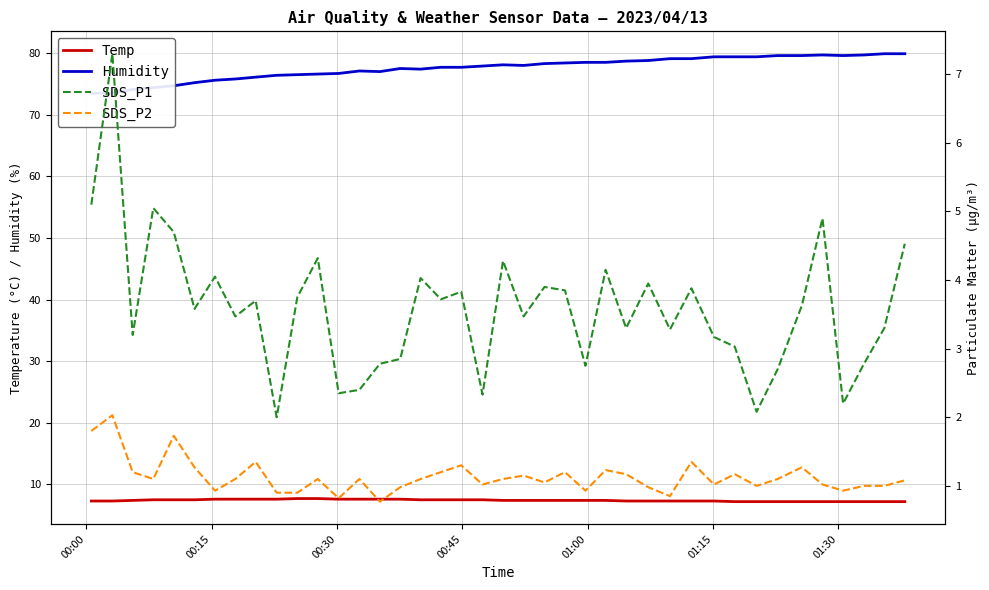

What is the lowest value of the Temp series?

7.2